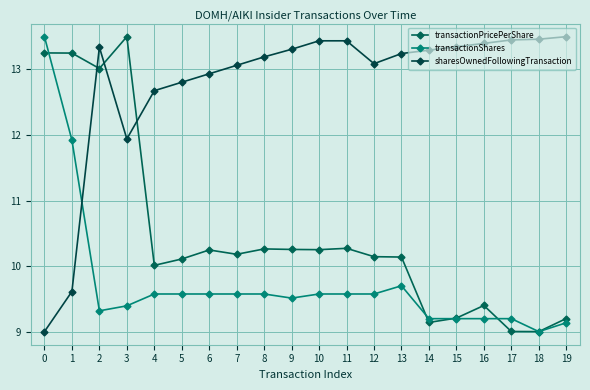

What is the minimum value for sharesOwnedFollowingTransaction?

9.0